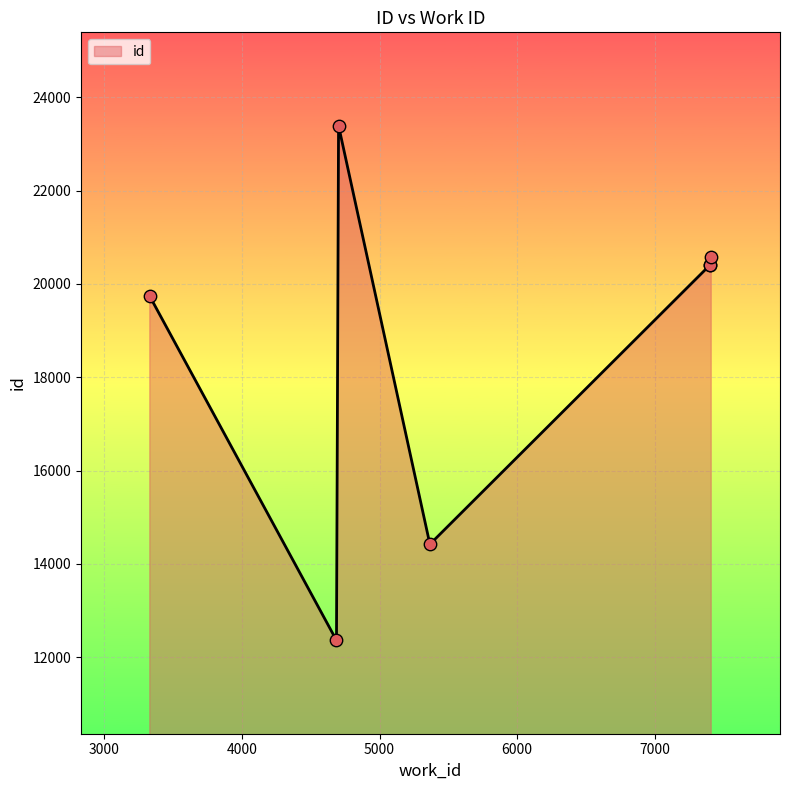

True or false: there are more than 0 points higher than both neighbors.

True